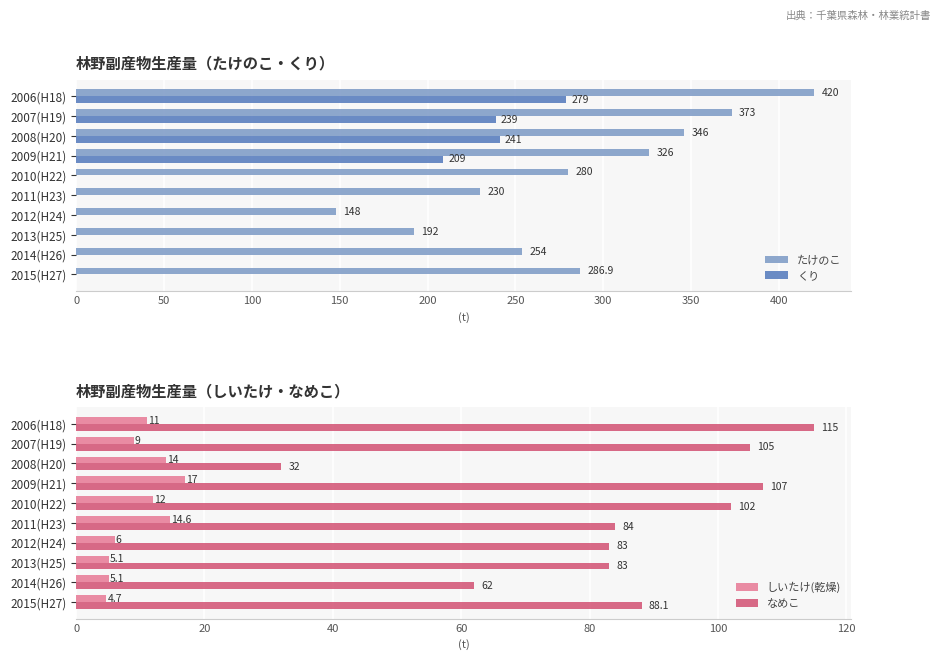

Is it true that たけのこ equals 286.9 at 2015(H27)?

True